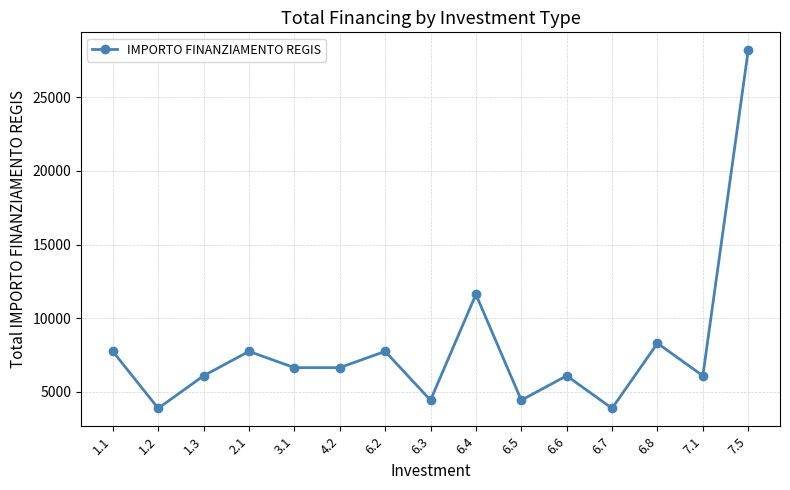

True or false: the data shows 8295 at 6.8.

True